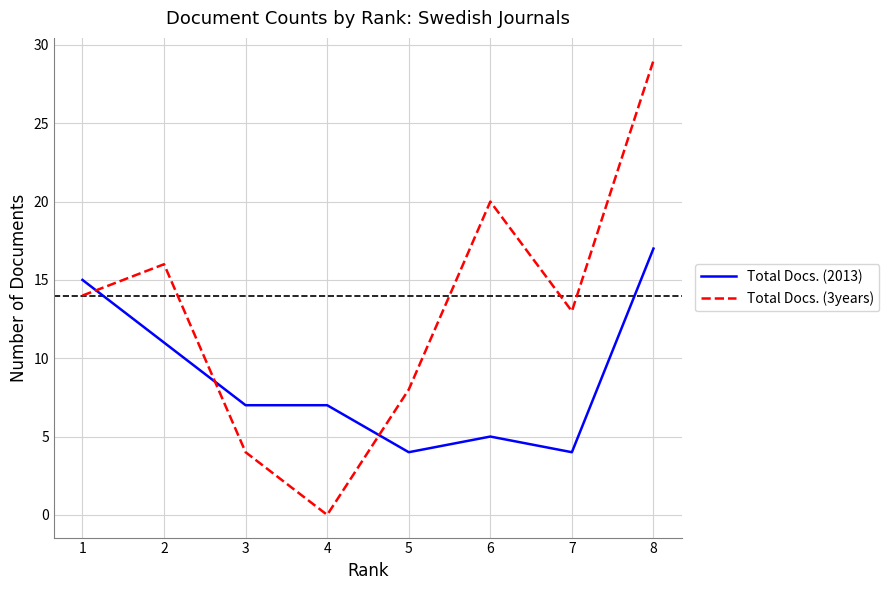

Which series has the largest total across all categories?

Total Docs. (3years)